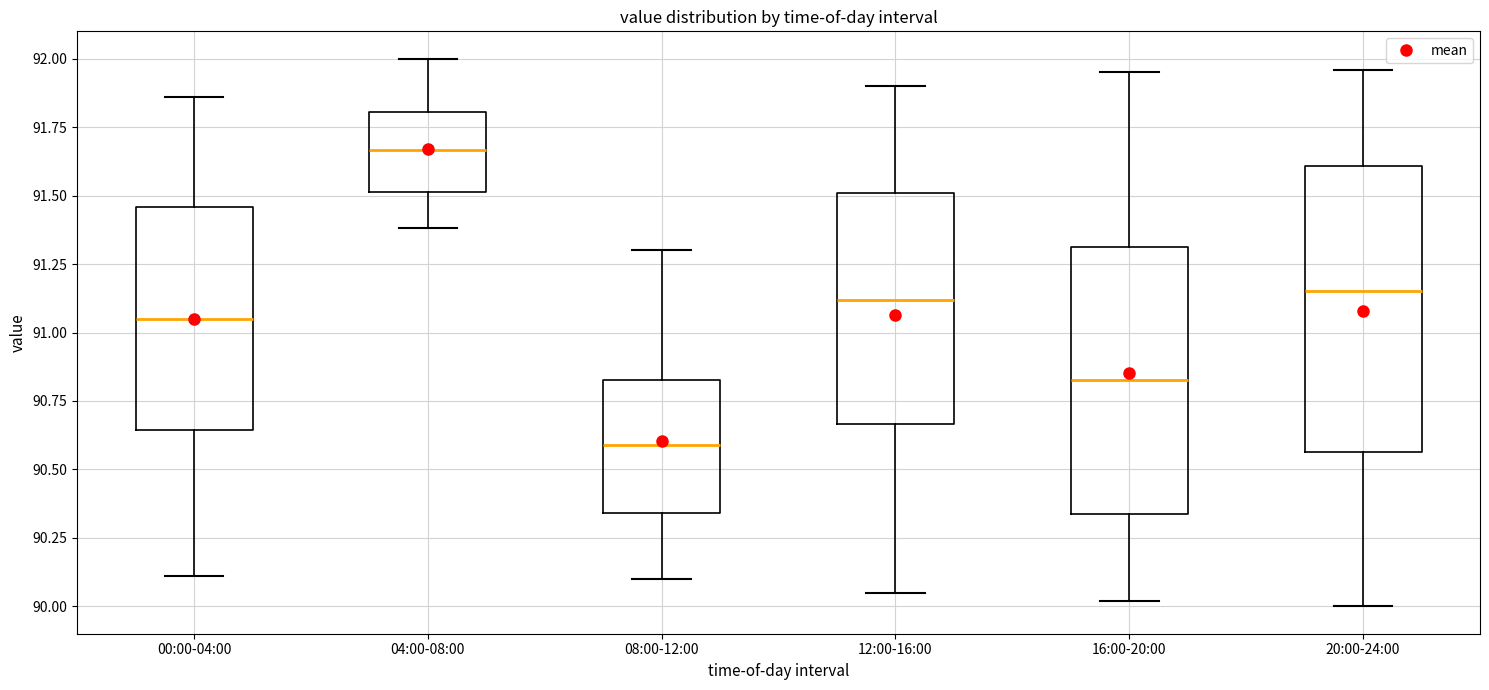

Reading left to right, transcribe this box plot: for each box, give where its median line is, the range the box spans, and where its two whiskers end, as read against the y-axis. The values are not printed on the chart, so give them approximately, as read against the axis.

00:00-04:00: median 91.05, box 90.65 to 91.45, whiskers 90.10 to 91.85
04:00-08:00: median 91.65, box 91.50 to 91.80, whiskers 91.40 to 92.00
08:00-12:00: median 90.60, box 90.35 to 90.85, whiskers 90.10 to 91.30
12:00-16:00: median 91.10, box 90.65 to 91.50, whiskers 90.05 to 91.90
16:00-20:00: median 90.85, box 90.35 to 91.30, whiskers 90.00 to 91.95
20:00-24:00: median 91.15, box 90.55 to 91.60, whiskers 90.00 to 91.95